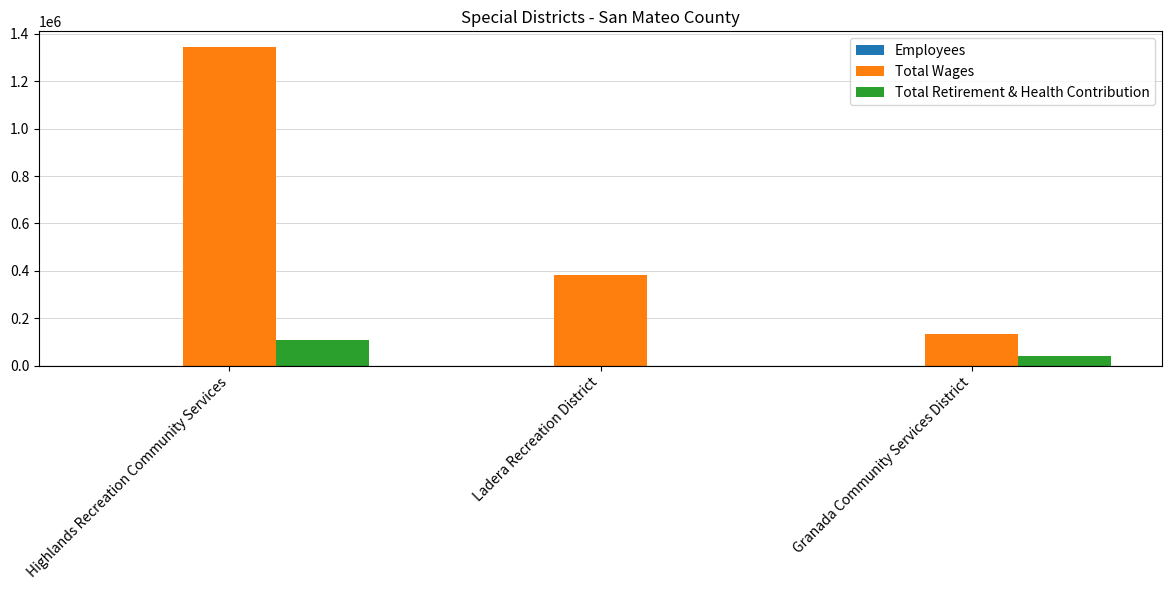

What is the sum of all Total Wages values?

1863347